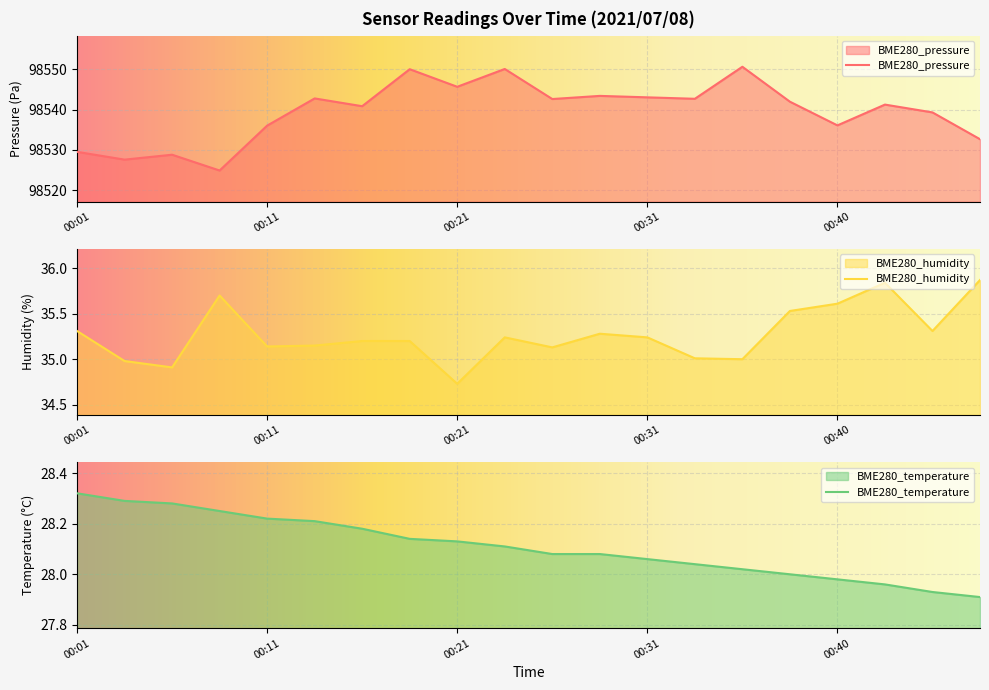

What is the value of the BME280_humidity point at the 2nd from the left?

35.0